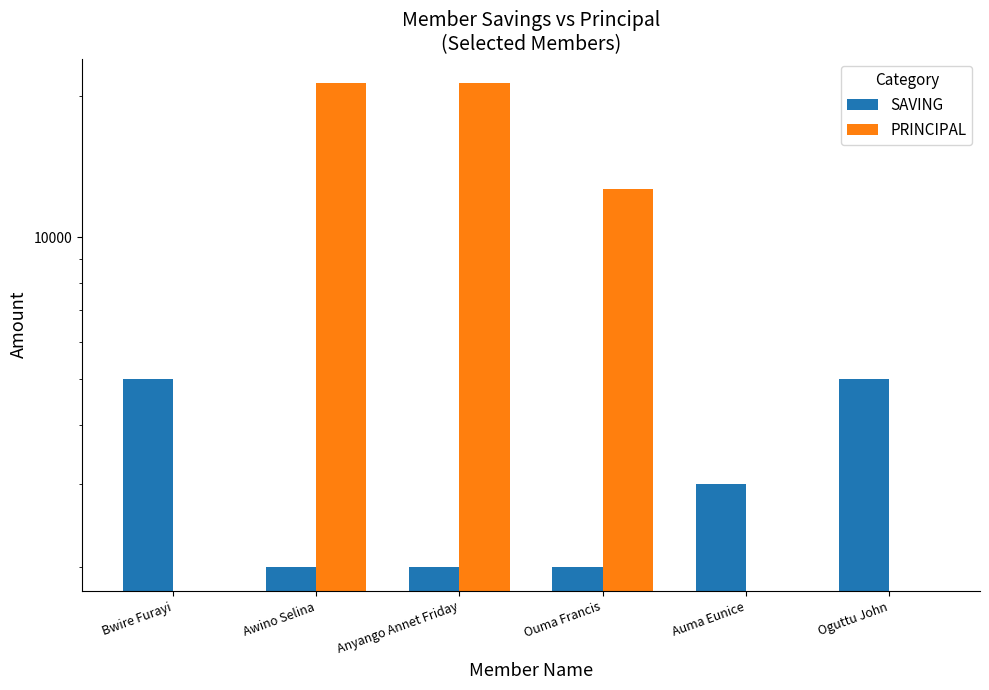

What is the sum of the PRINCIPAL values at Oguttu John and Ouma Francis?

12700